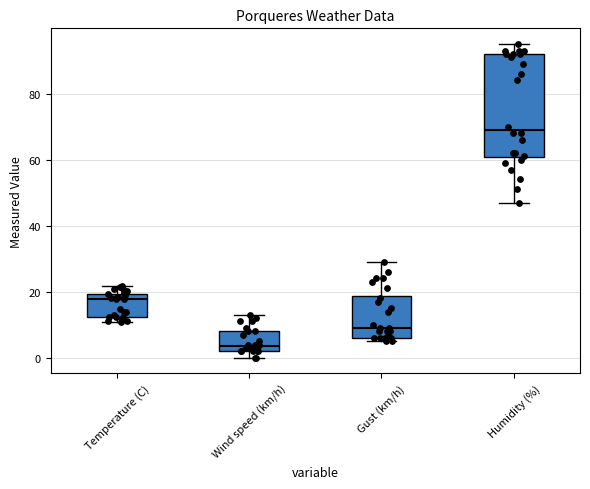

Reading left to right, read every box against the y-axis: the position of its median line, the range the box covers, and the ends of its whiskers. The values are not printed on the chart, so give them approximately, as read against the axis.

Temperature (C): median 18, box 12 to 20, whiskers 10 to 22
Wind speed (km/h): median 4, box 2 to 8, whiskers 0 to 14
Gust (km/h): median 10, box 6 to 18, whiskers 6 (just below the box's lower edge) to 30
Humidity (%): median 70, box 60 to 92, whiskers 48 to 96